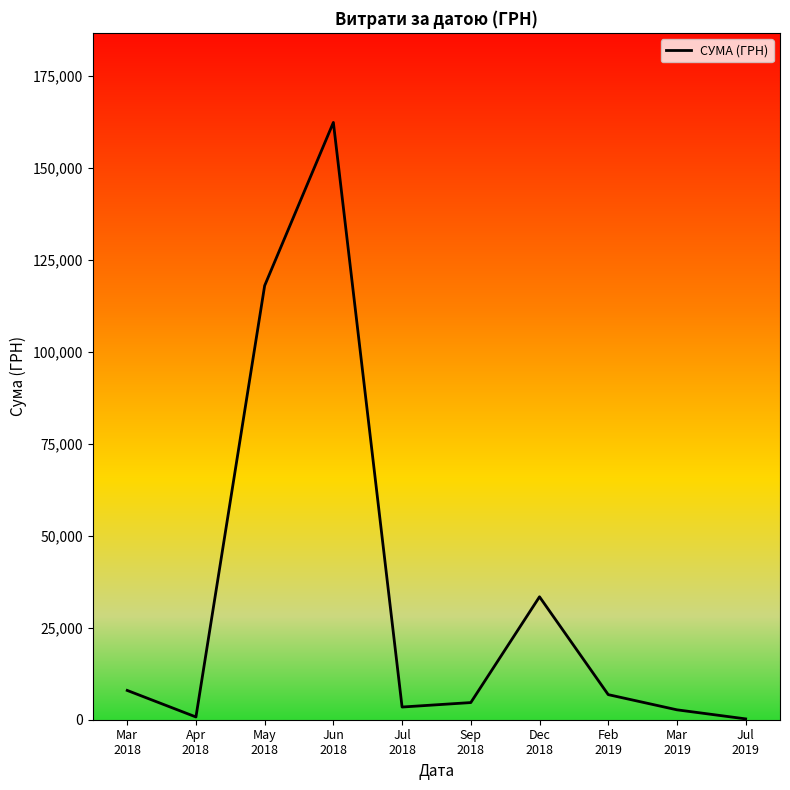

Count the number of values greater than 6823.

5